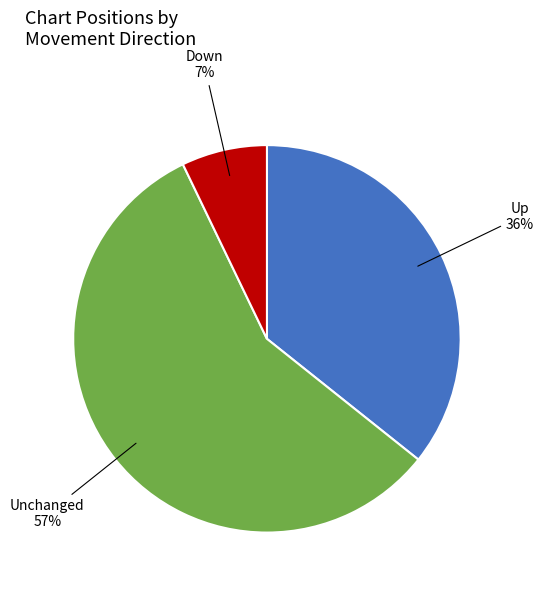

Is the sum of Unchanged and Down greater than half?

Yes